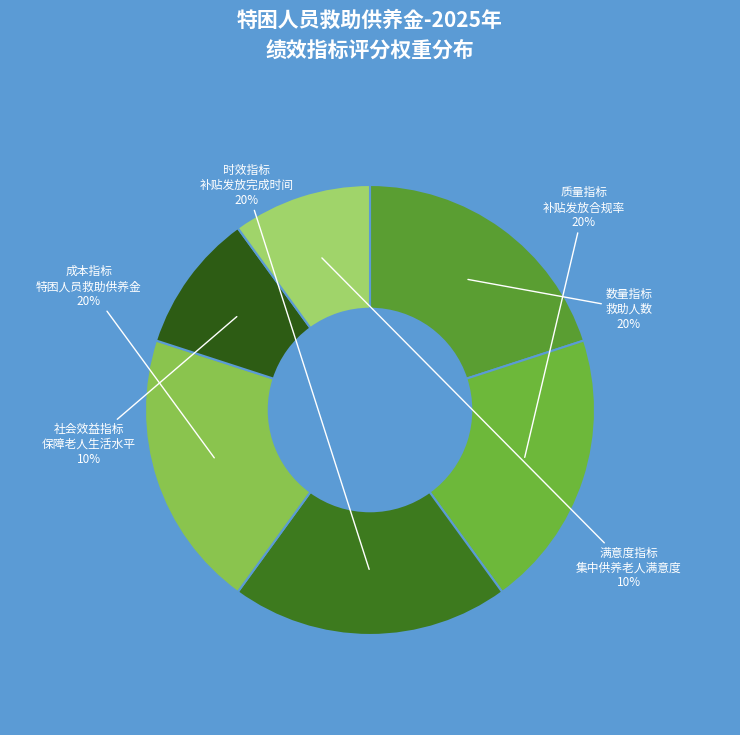

Count the number of slices in the pie.

6